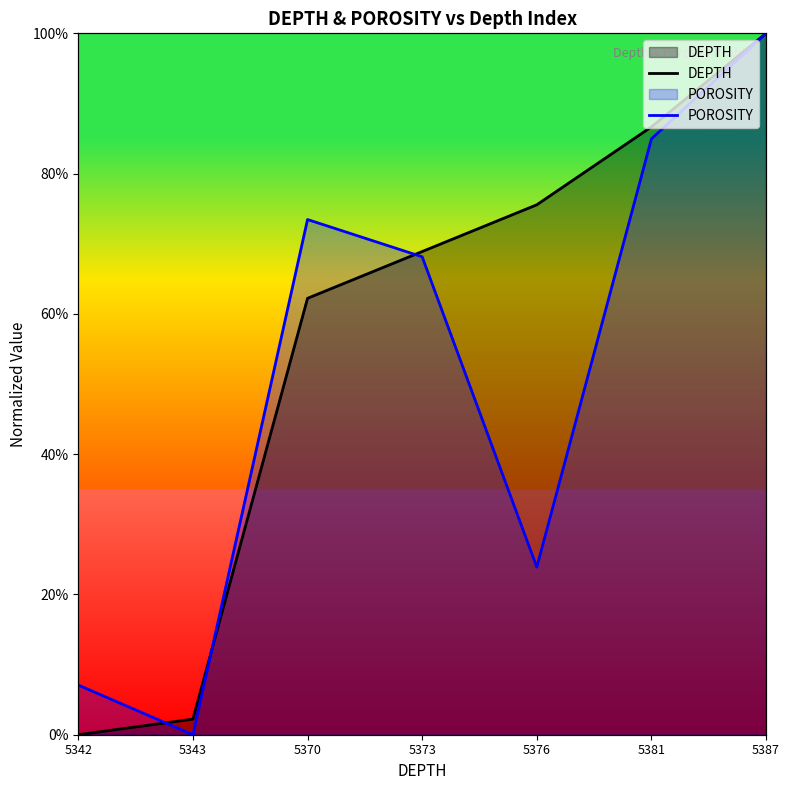

At which category is the sum across all series the highest?

5387